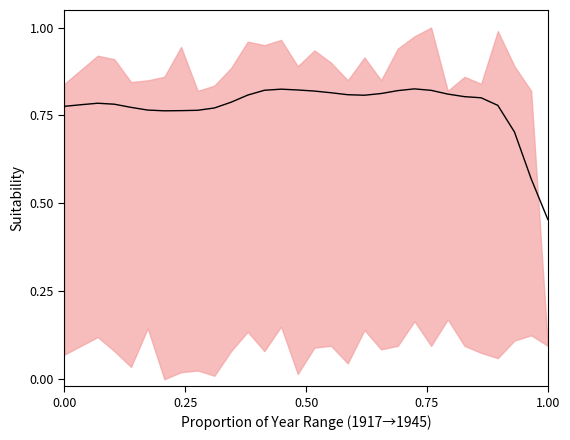

Reading right to left, list all the values displayed in this chart.

0.5	0.6	0.7	0.8	0.8	0.8	0.8	0.8	0.8	0.8	0.8	0.8	0.8	0.8	0.8	0.8	0.8	0.8	0.8	0.8	0.8	0.8	0.8	0.8	0.8	0.8	0.8	0.8	0.8	0.8